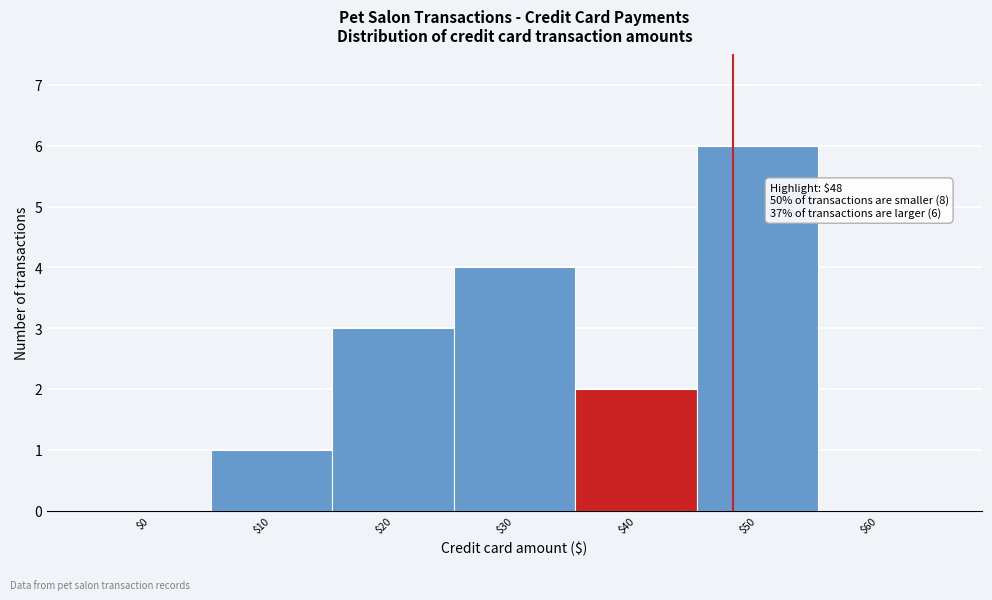

What is the sum of all values?

16